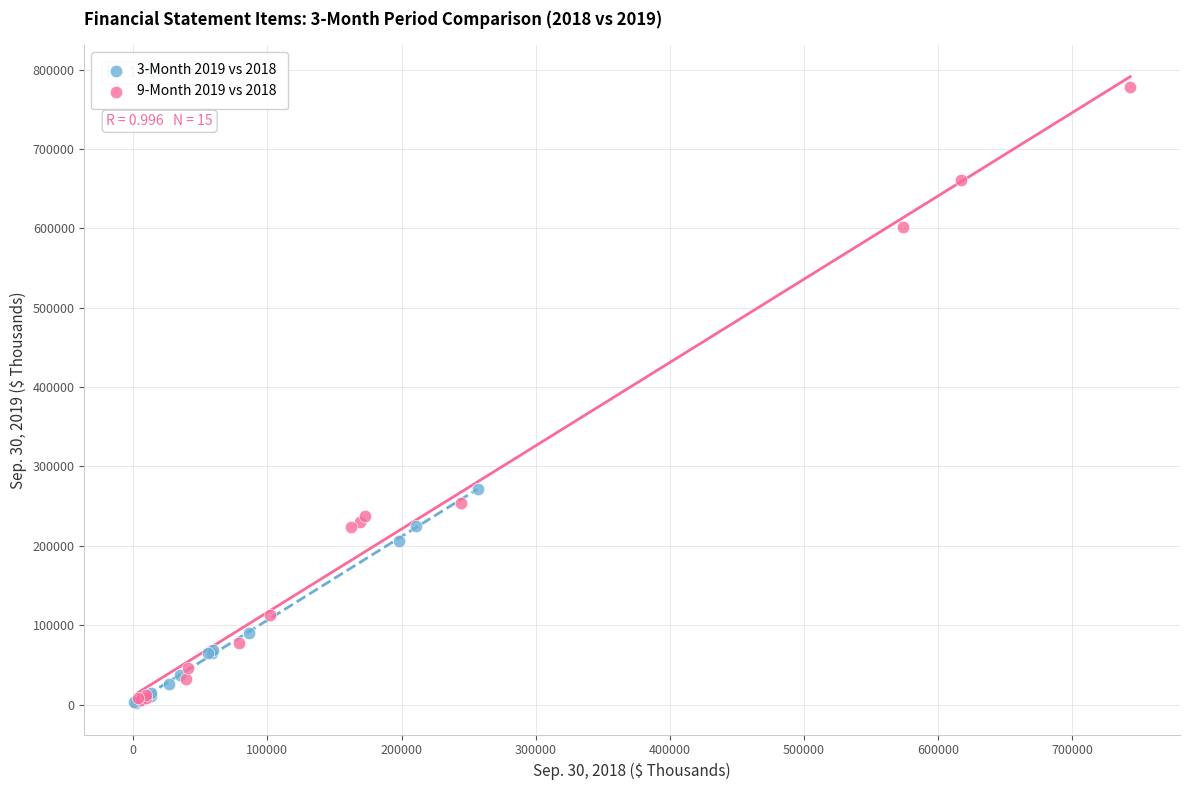

Which series contains the highest Y value?

9-Month 2019 vs 2018